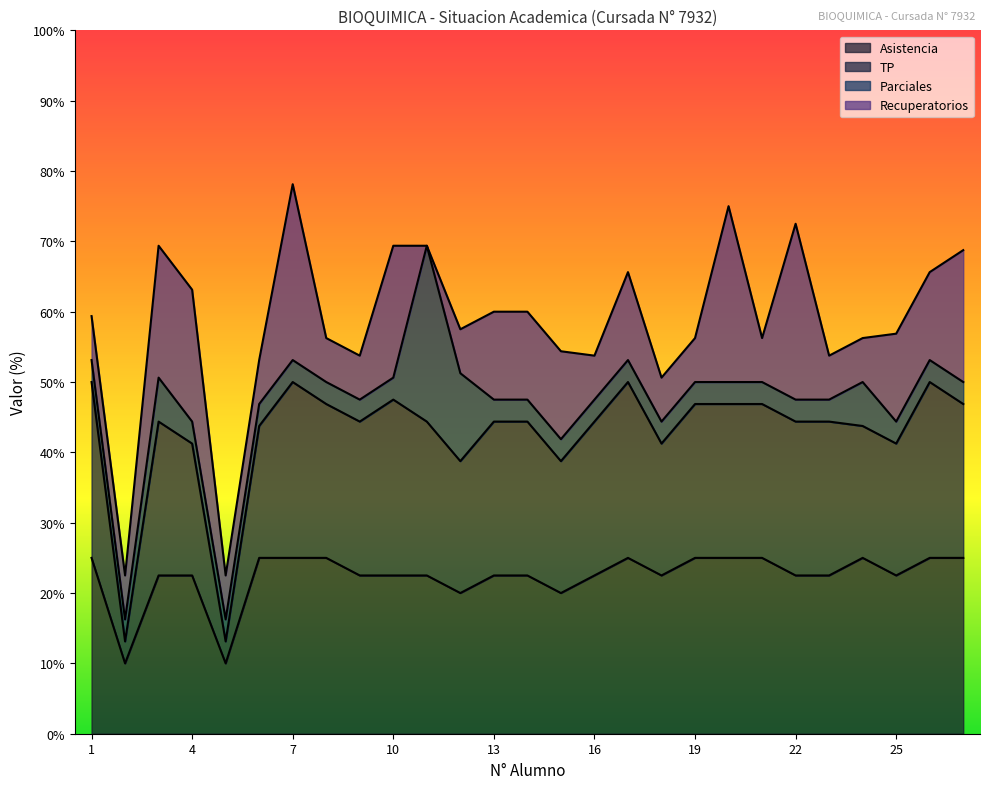

Does the chart display data point markers on the line(s)?

No